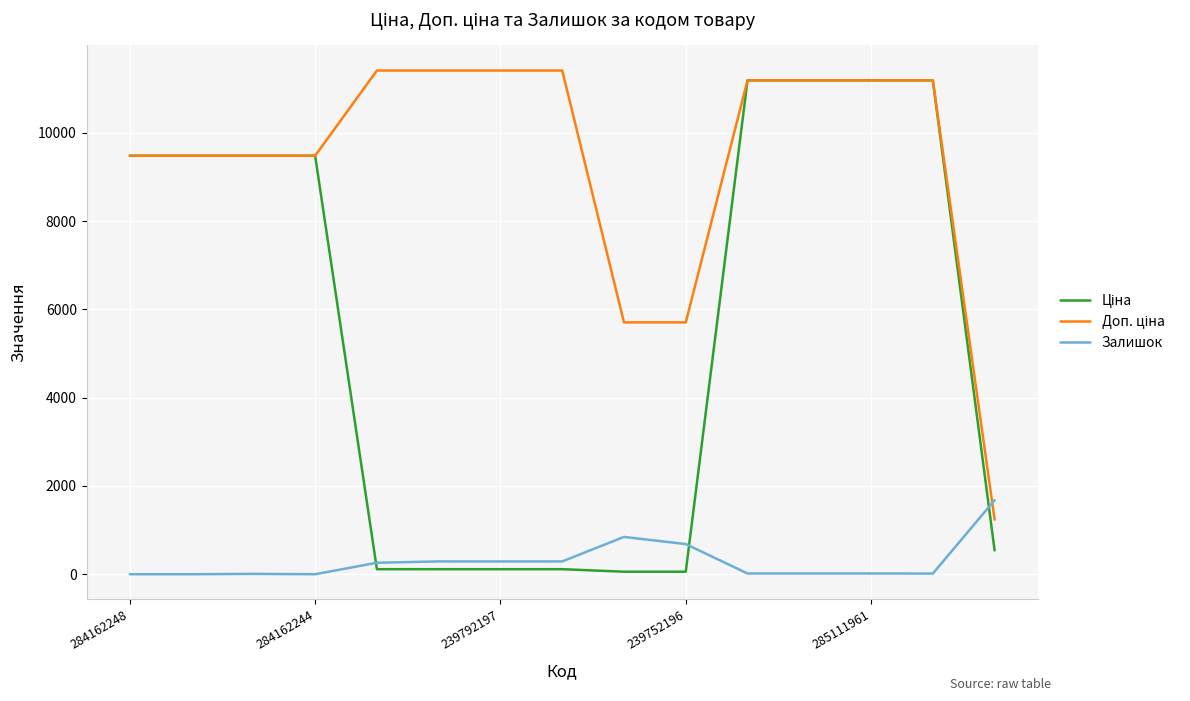

Which series has the largest total across all categories?

Доп. ціна